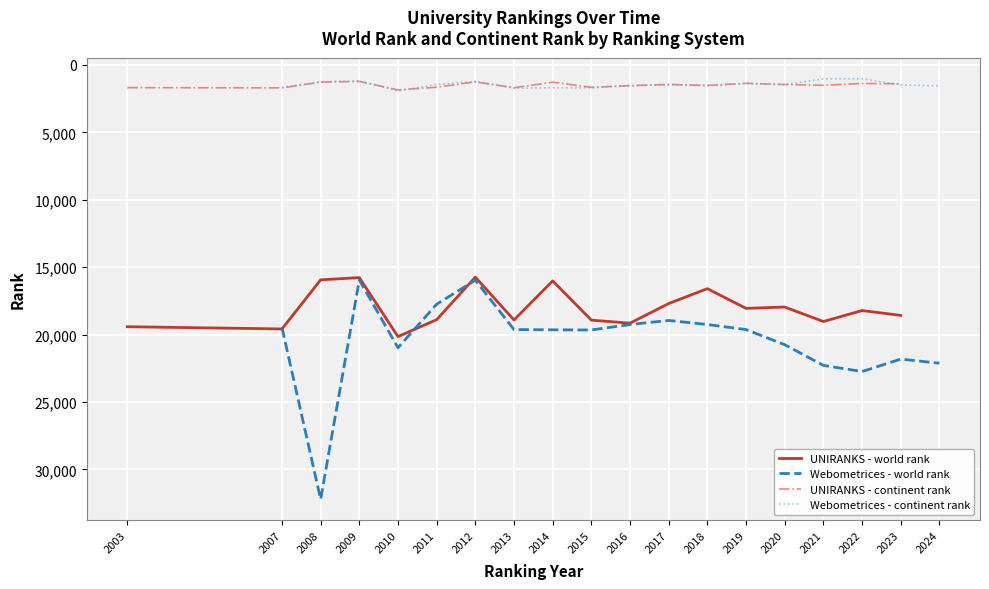

Which category has the lowest value across all series?

2021